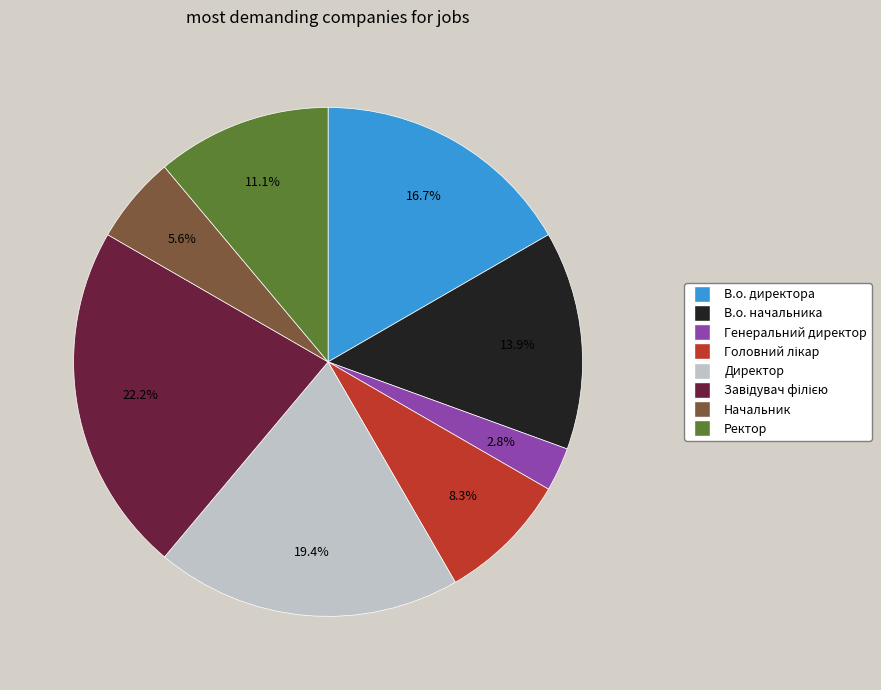

To the nearest percent, what is the difference between the largest and smallest slice percentages?

19%